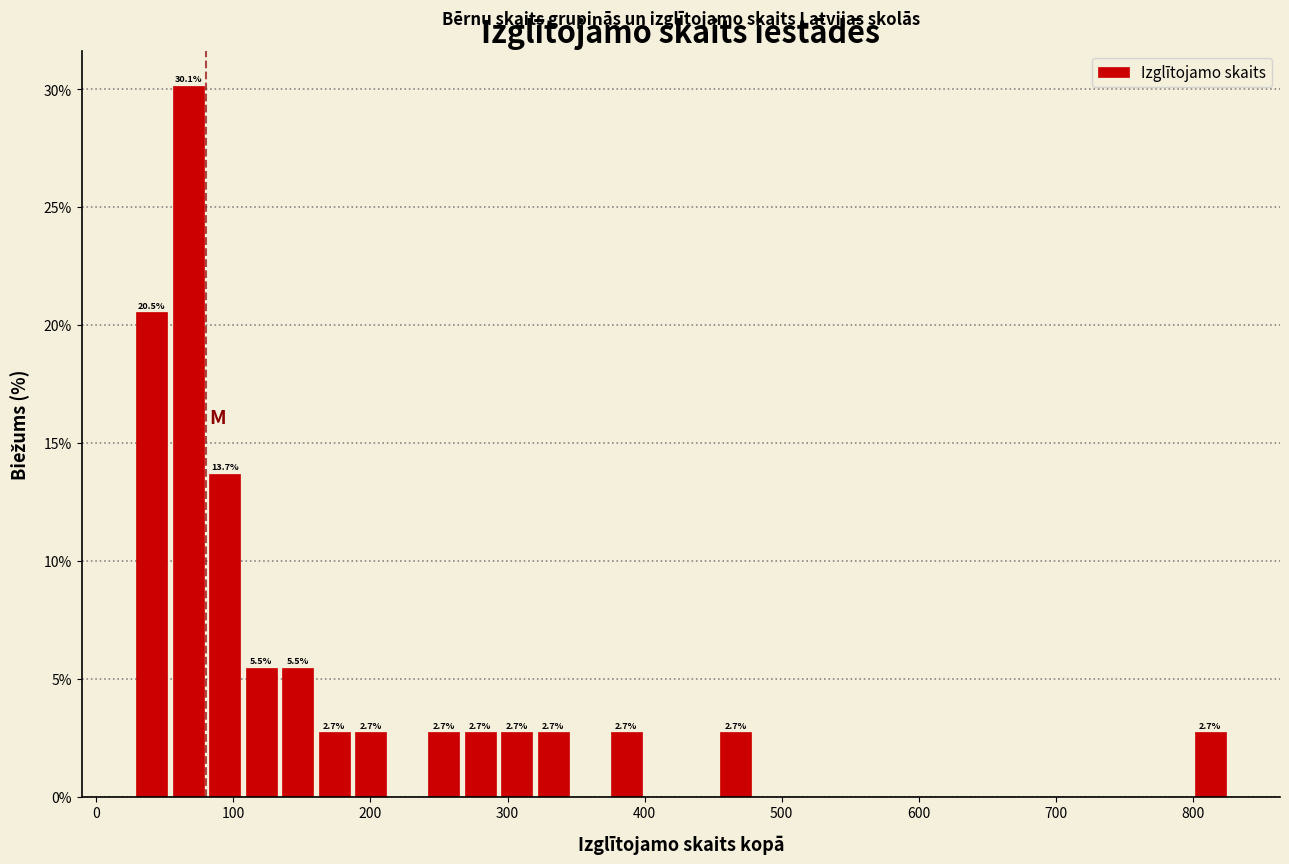

Read against the x-axis, roughly where is the centre of the tallest bar?

70